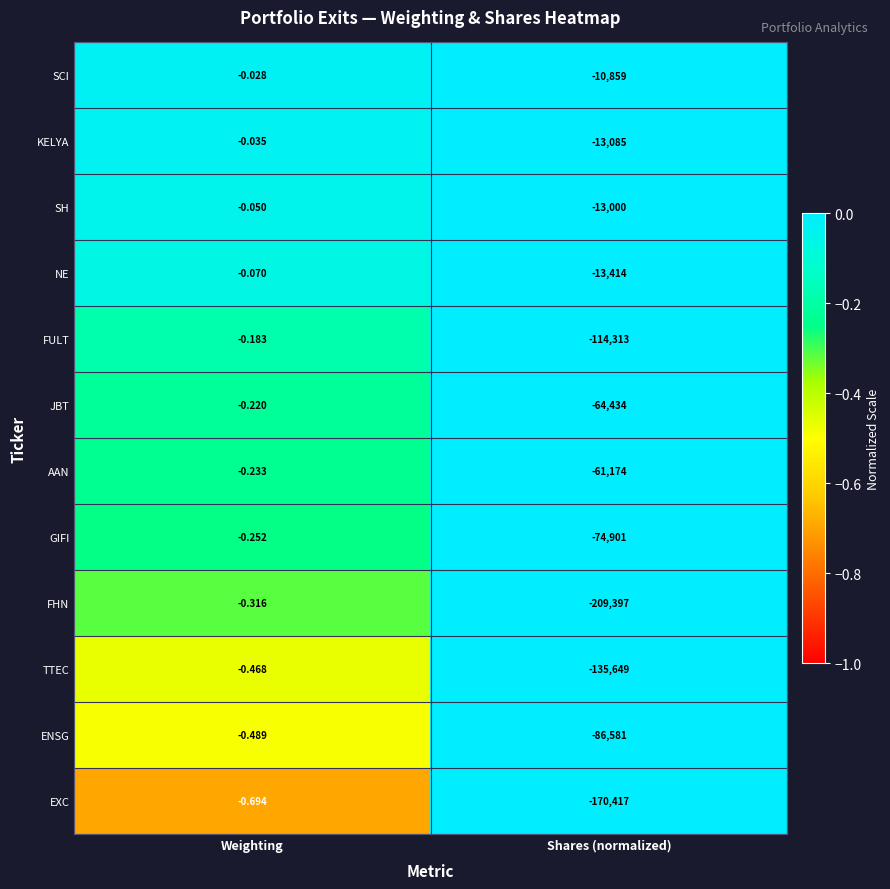

Where is KELYA nearest to the value -6542?

Weighting